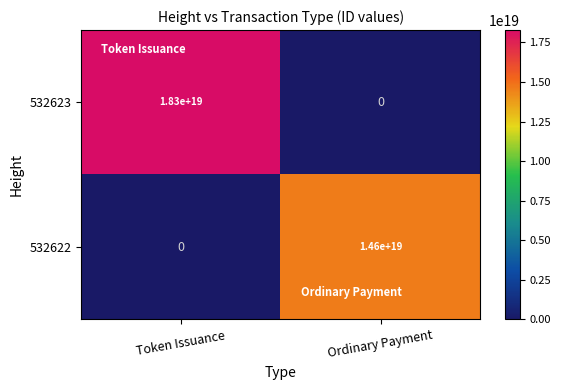

Which category has the highest value across all series?

Token Issuance